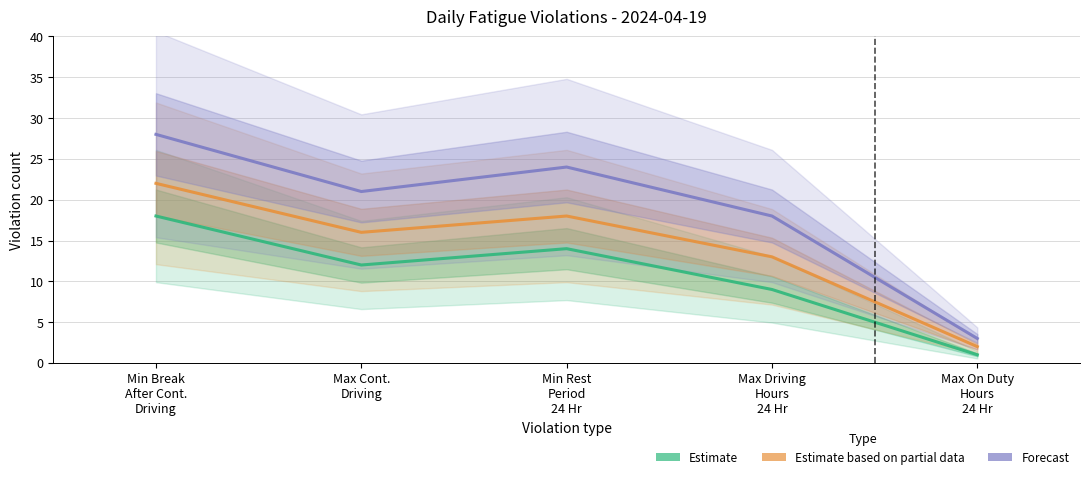

Is the value of Estimate at Max On Duty
Hours
24 Hr greater than the value of Forecast at Max On Duty
Hours
24 Hr?

No